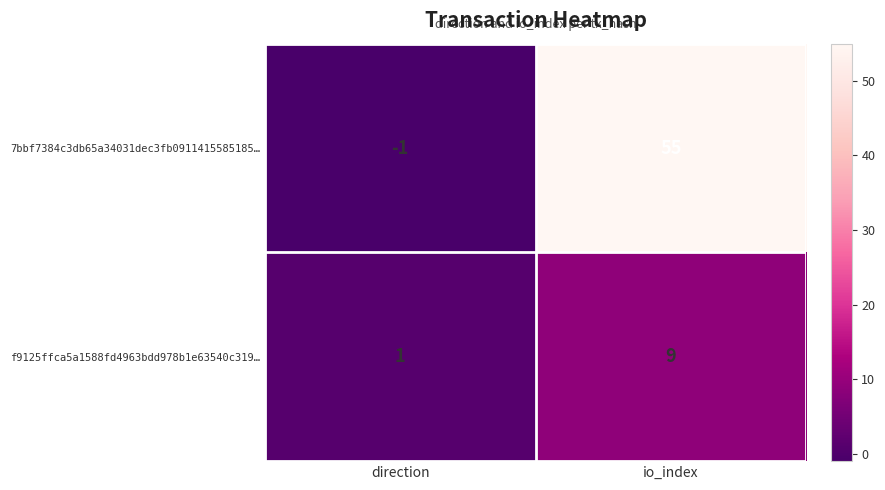

What is the average value of the f9125ffca5a1588fd4963bdd978b1e63540c319… series?

5